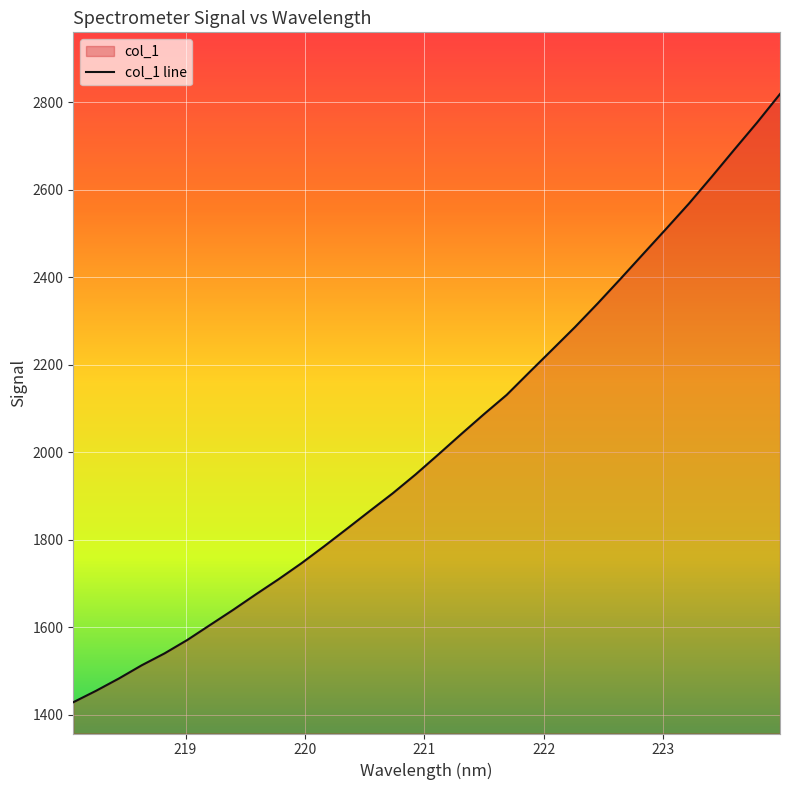

How many lines are shown in the chart?

1